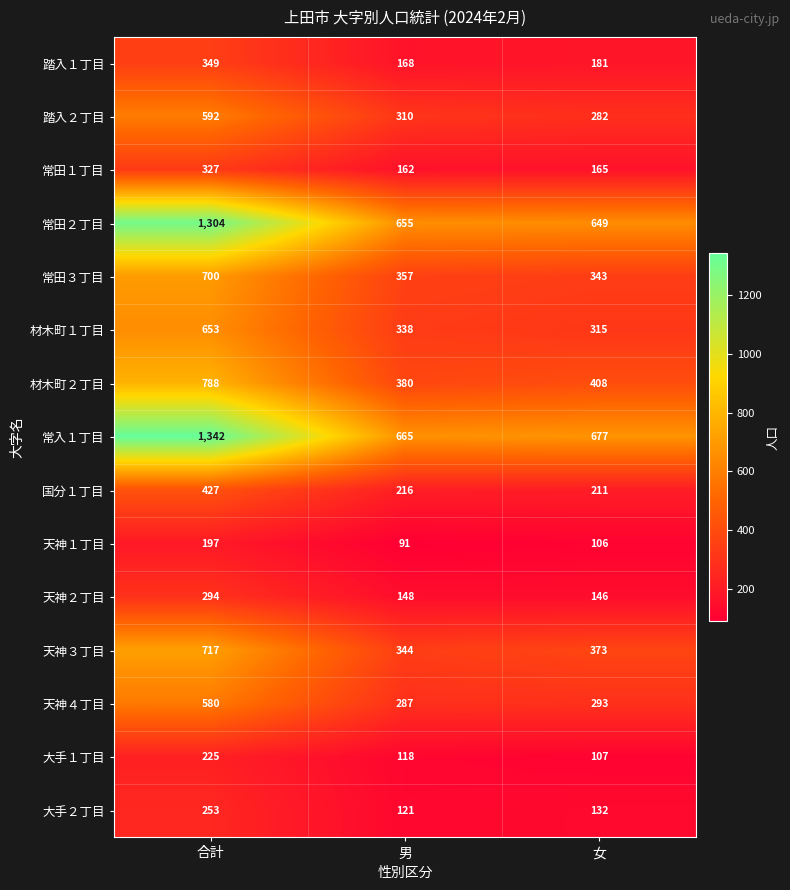

How many data points does each series have?

3